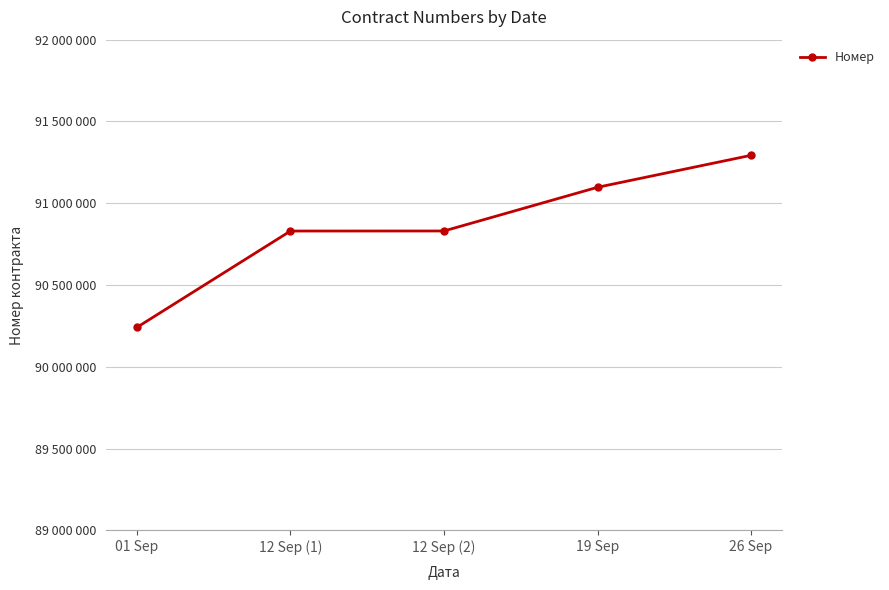

At which label does the data first exceed 90830452?

19 Sep